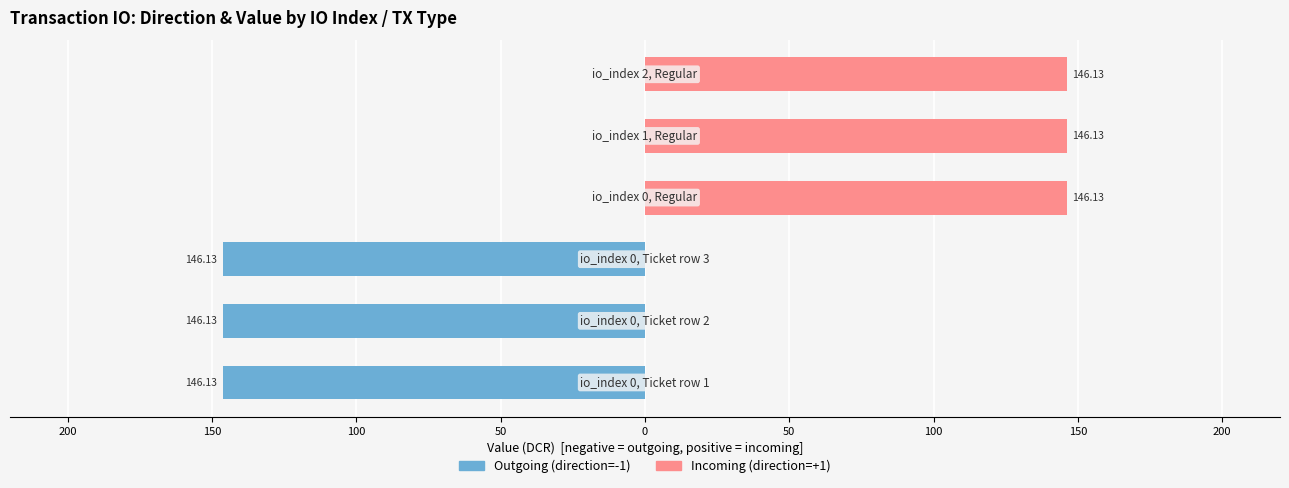

At how many categories does at least one series exceed -140?

6